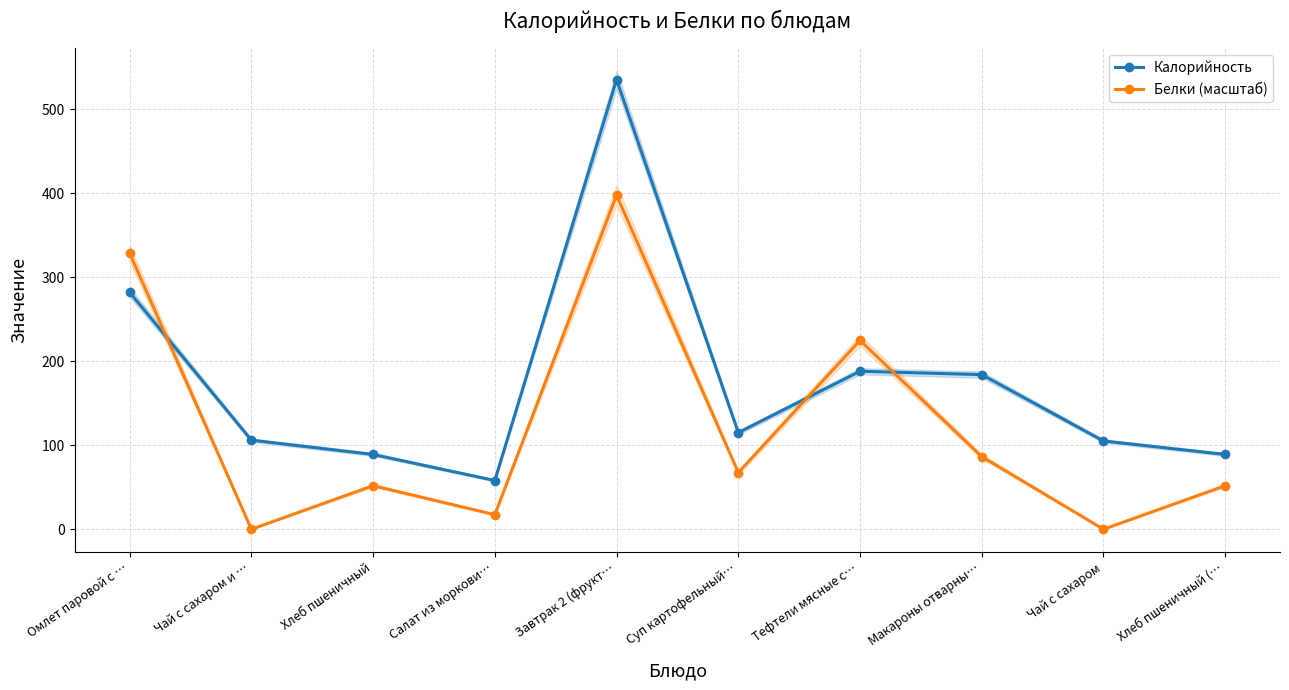

What is the approximate value of Белки (масштаб) at Омлет паровой с …?

328.5